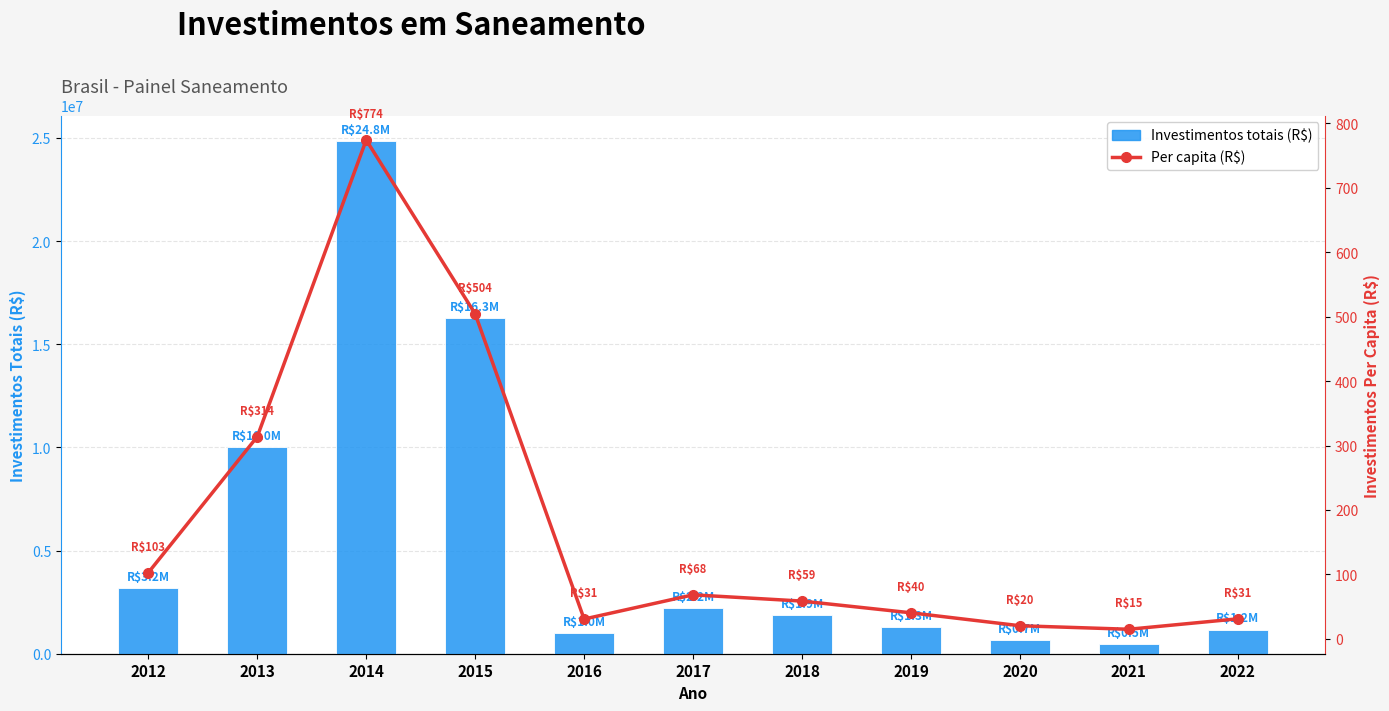

What is the value of the Investimentos totais em saneamento (R$) bar at the 9th from the left?

662813.9